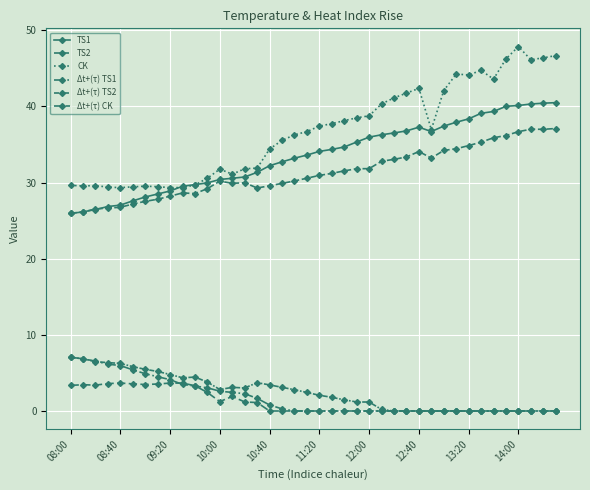

How many categories are shown in the chart?

40